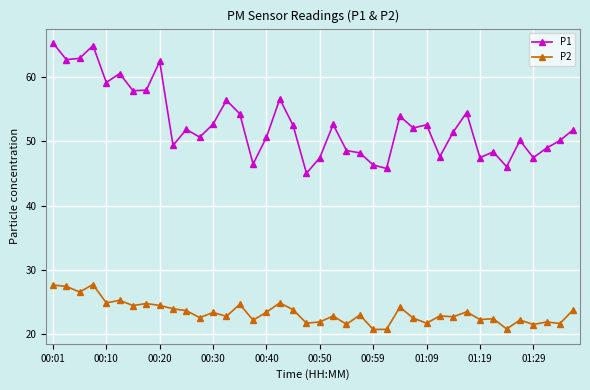

How many categories are shown in the chart?

40